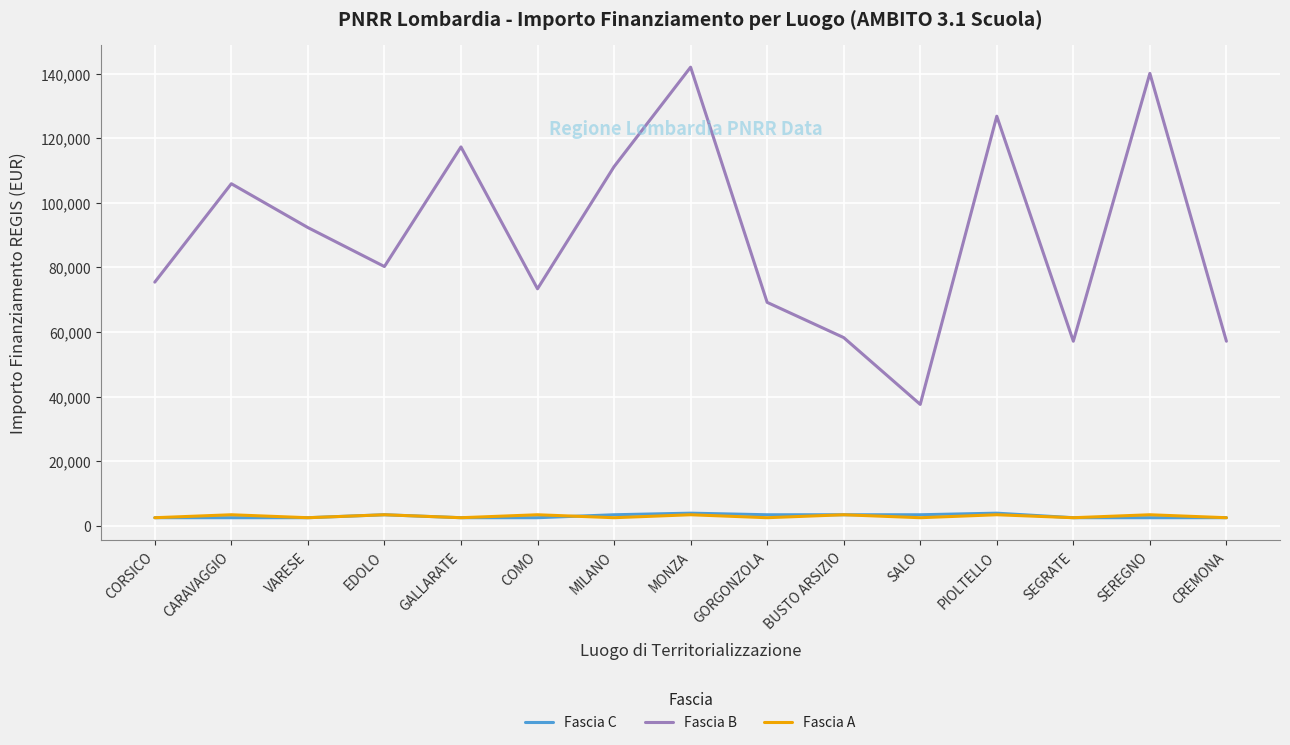

Which series has the largest total across all categories?

Fascia B